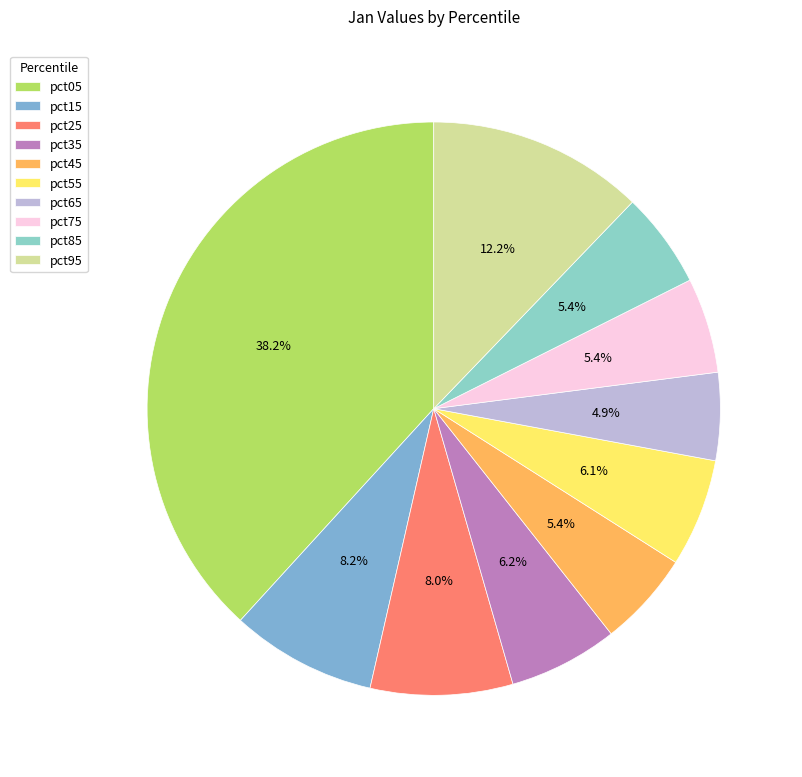

Which category has the biggest portion of the pie?

pct05